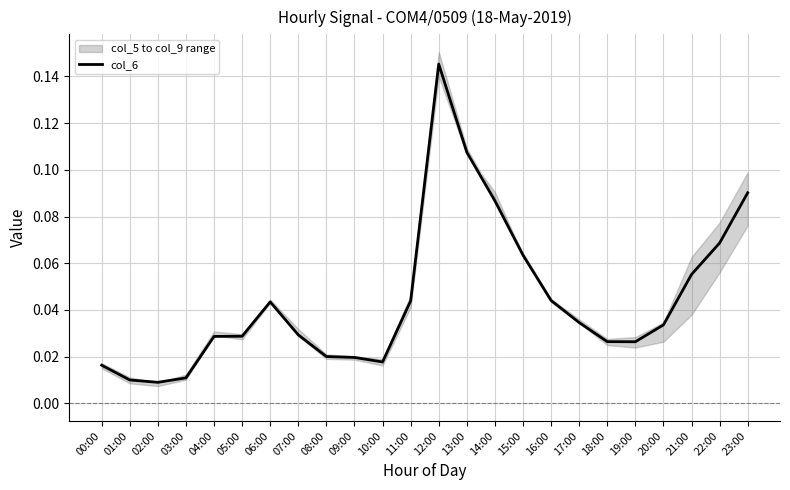

How many lines are shown in the chart?

1